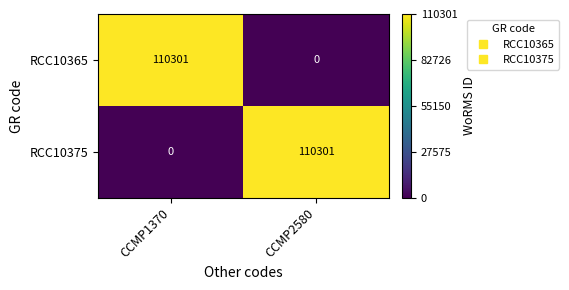

What value does the RCC10375 series have at CCMP2580?

110301